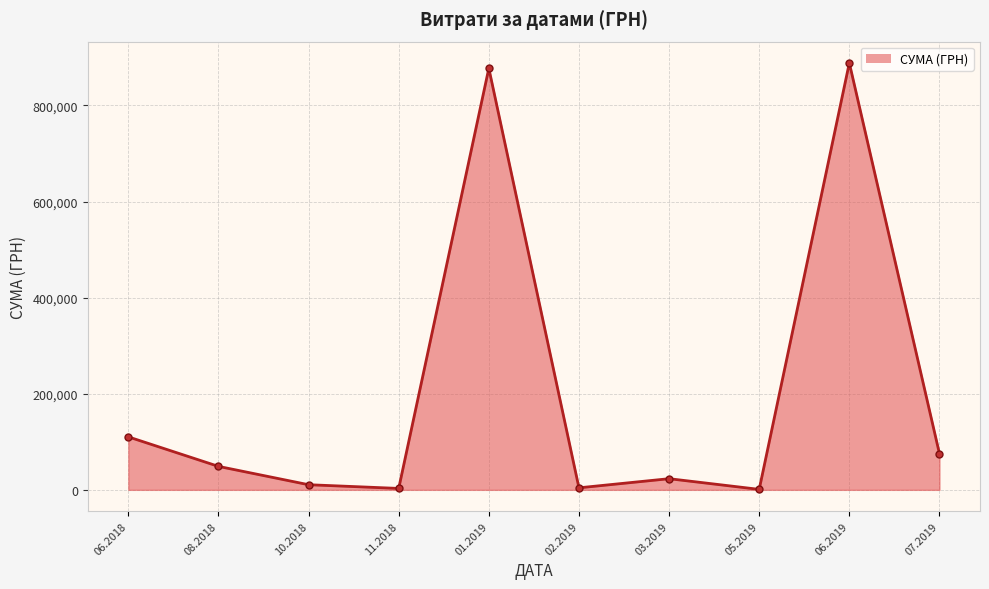

What is the greatest value displayed?

888317.1